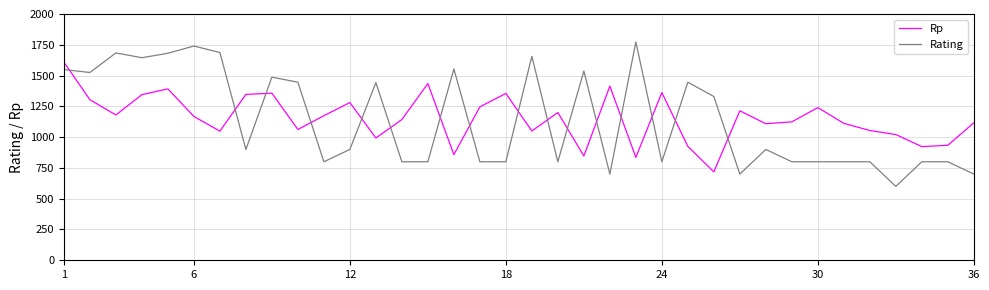

Which series has the largest range (max minus min)?

Rating